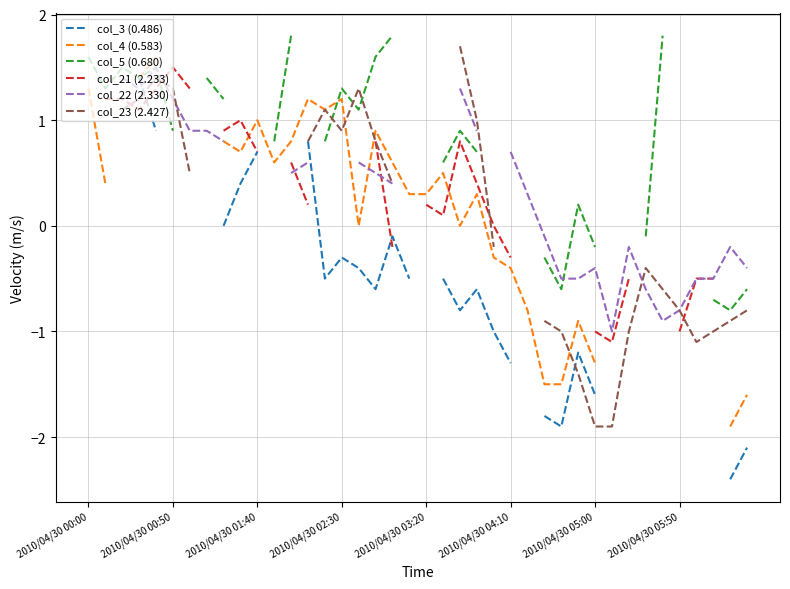

Between 2010/04/30 00:50 and 18, which series saw the biggest shift?

col_21 (2.233)